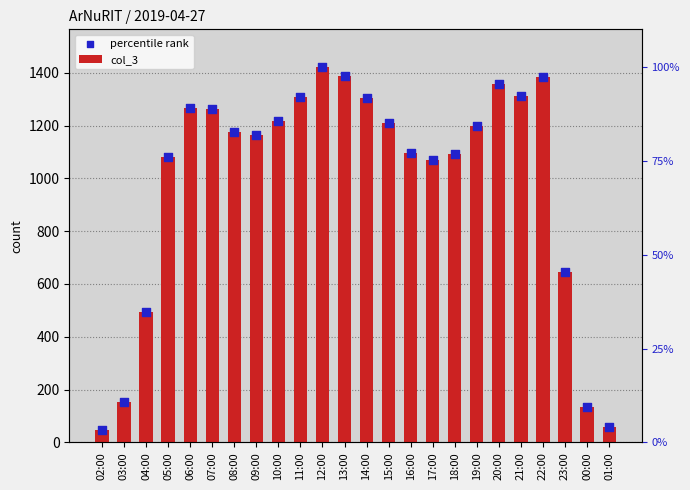

Which series has the largest total across all categories?

col_3